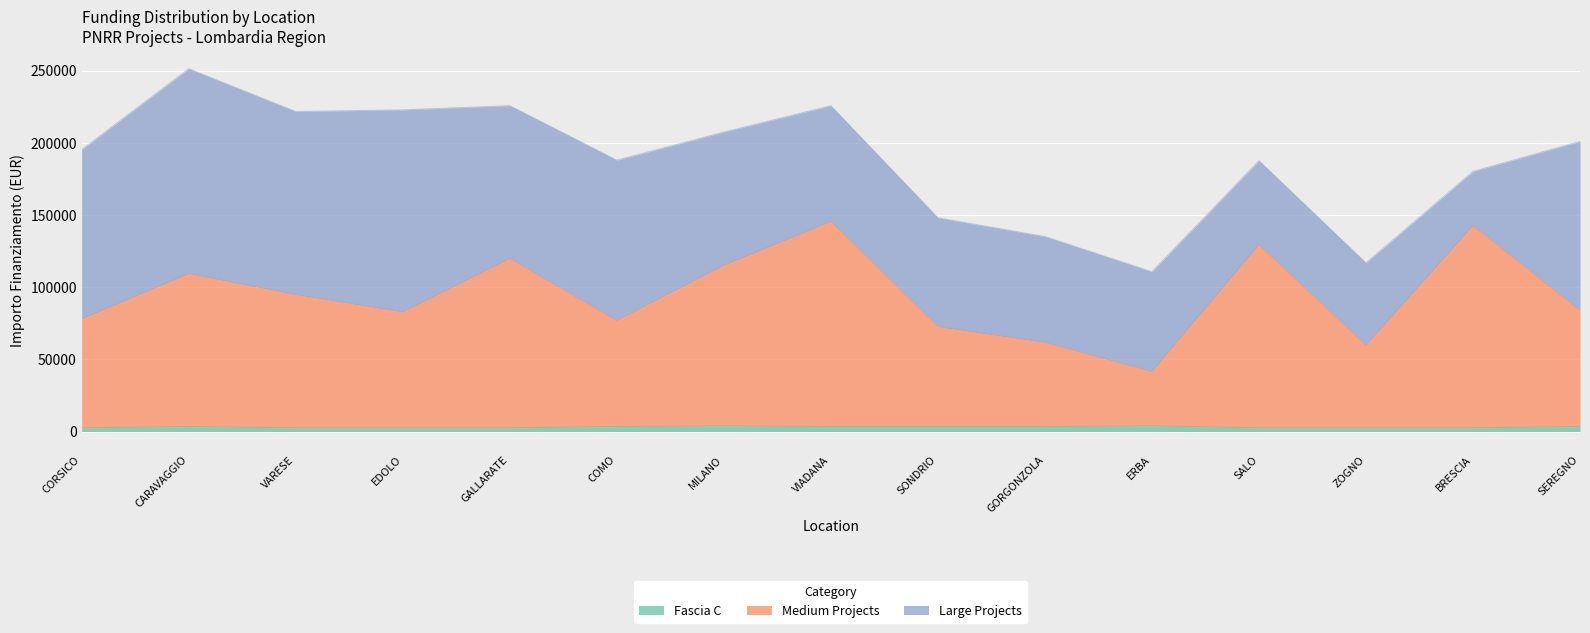

What is the sum of the Fascia C values at EDOLO and BRESCIA?

4996.0